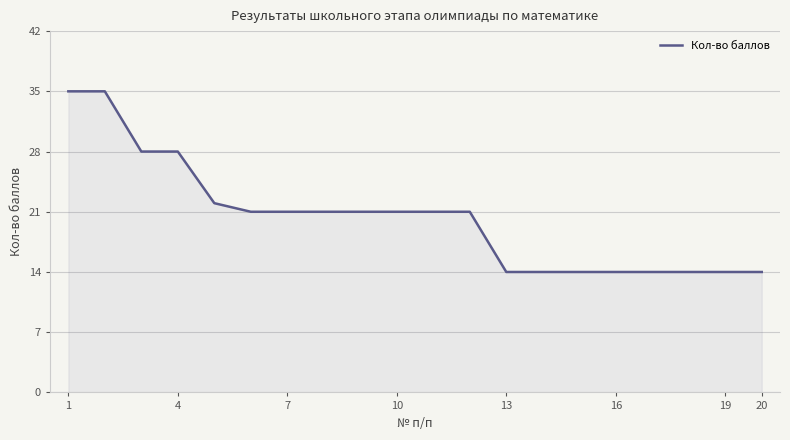

What is the minimum value shown in the chart?

14